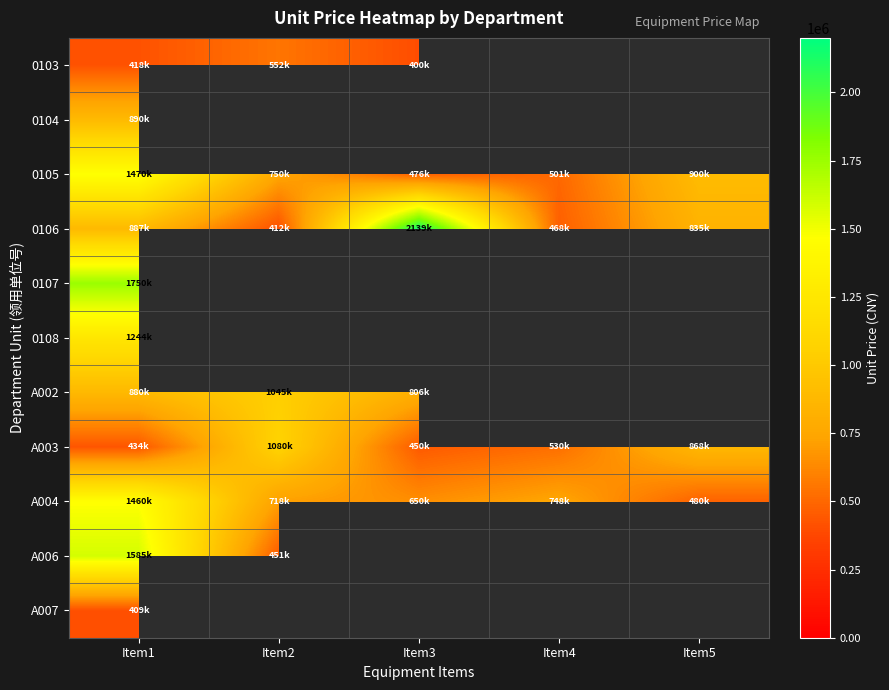

Between Item5 and Item2, which is larger?

Item2